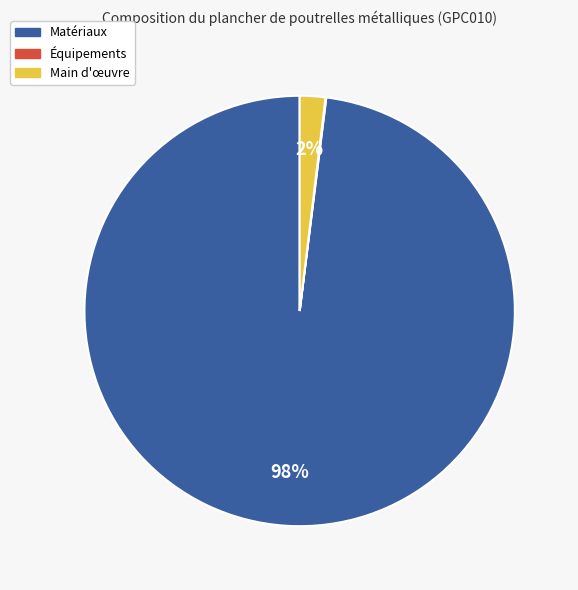

Is there any slice that represents more than half of the pie?

Yes